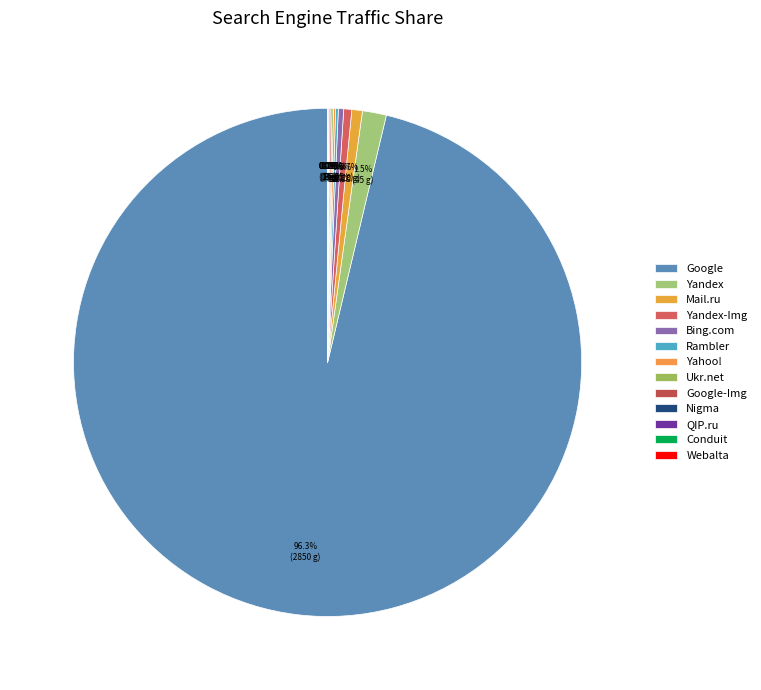

How much of the chart is everything except Nigma?

99.9%